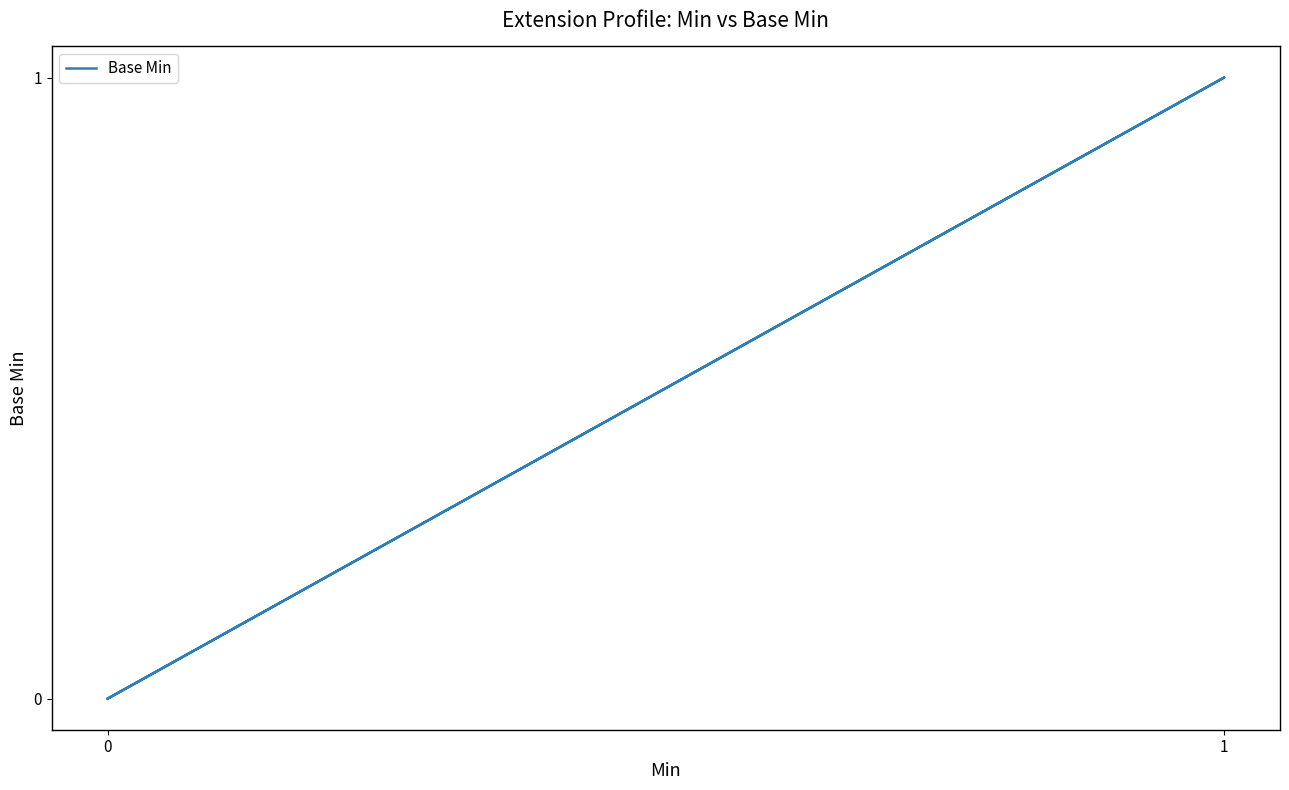

How many values are above zero?

1